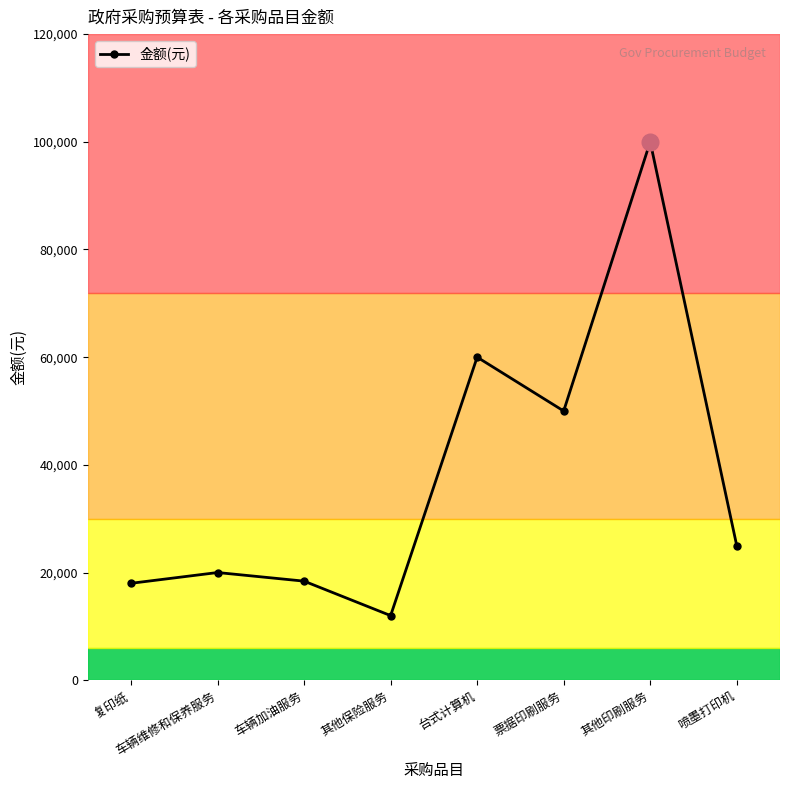

Count the number of categories in the chart.

8